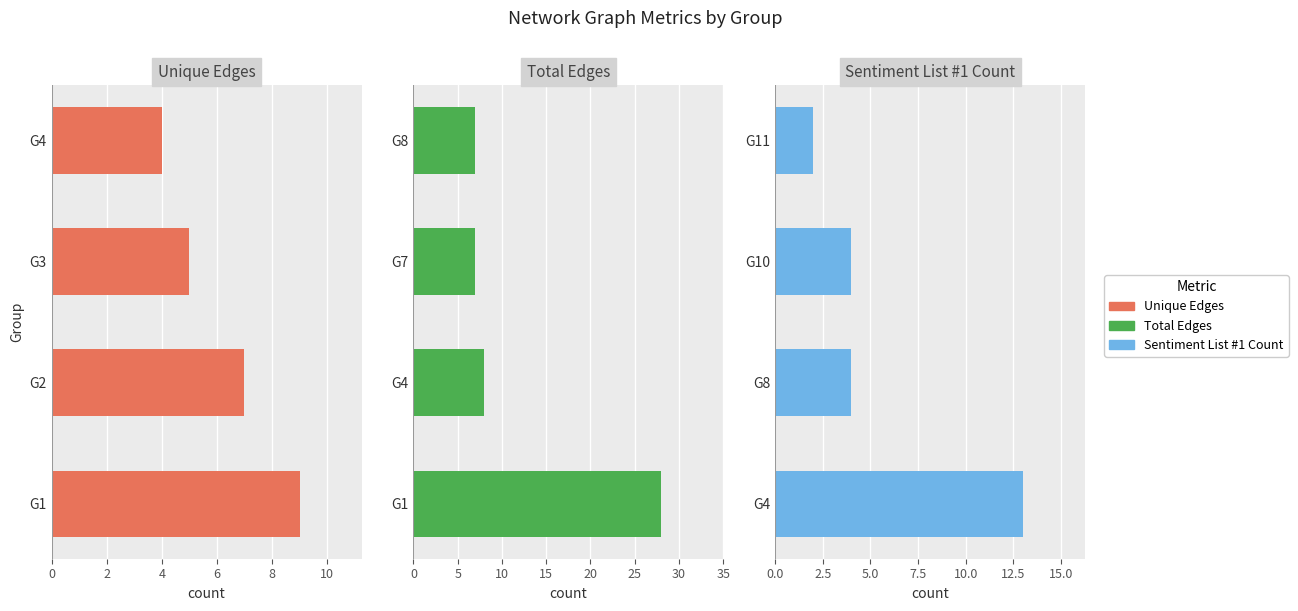

Is it true that Unique Edges equals 4 at G1?

False